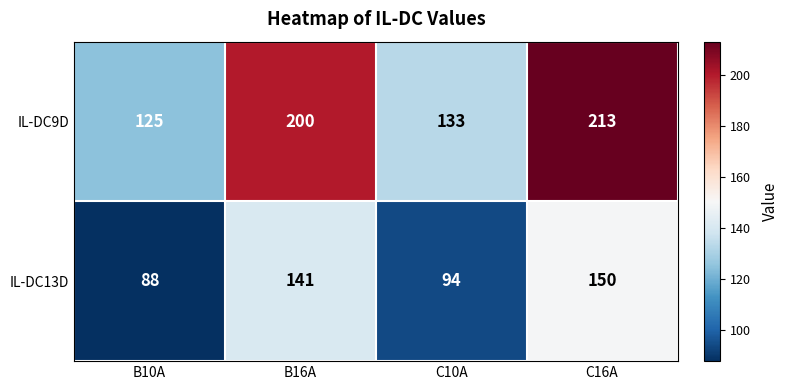

What is the lowest value of the IL-DC13D series?

88